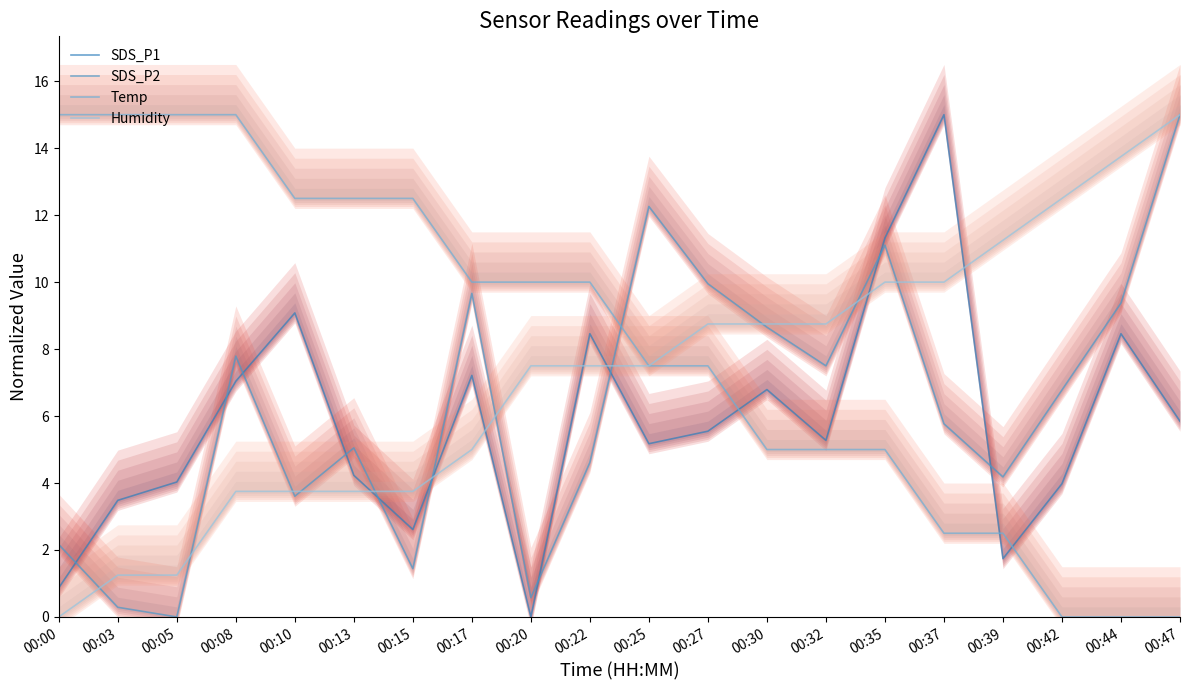

How many interior local valleys does the SDS_P2 series have?

6